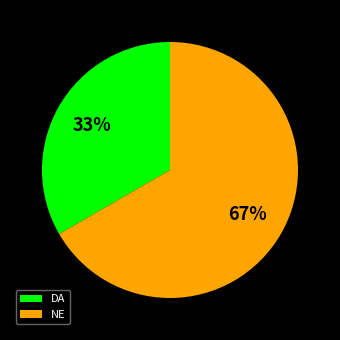

What percentage is the DA slice, to the nearest percent?

33%